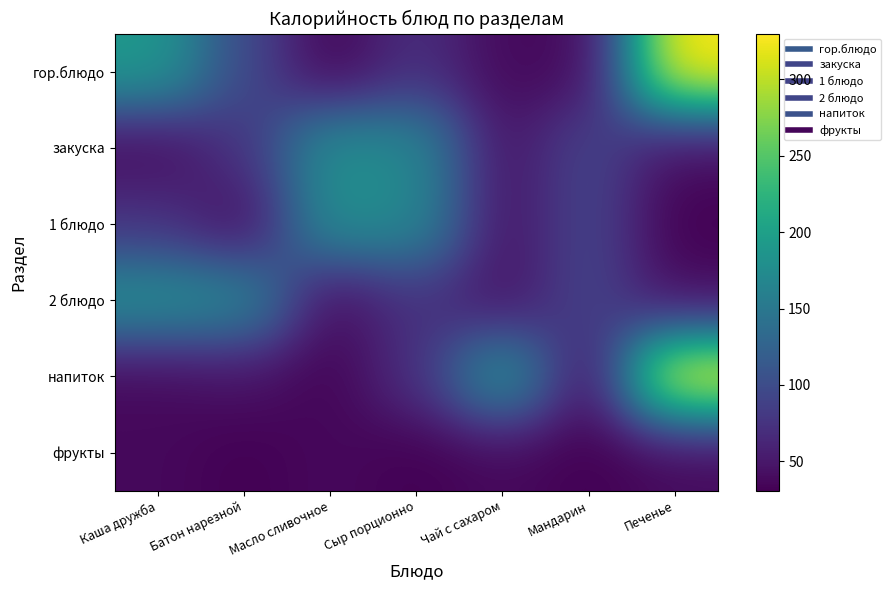

Which series has the largest range (max minus min)?

гор.блюдо